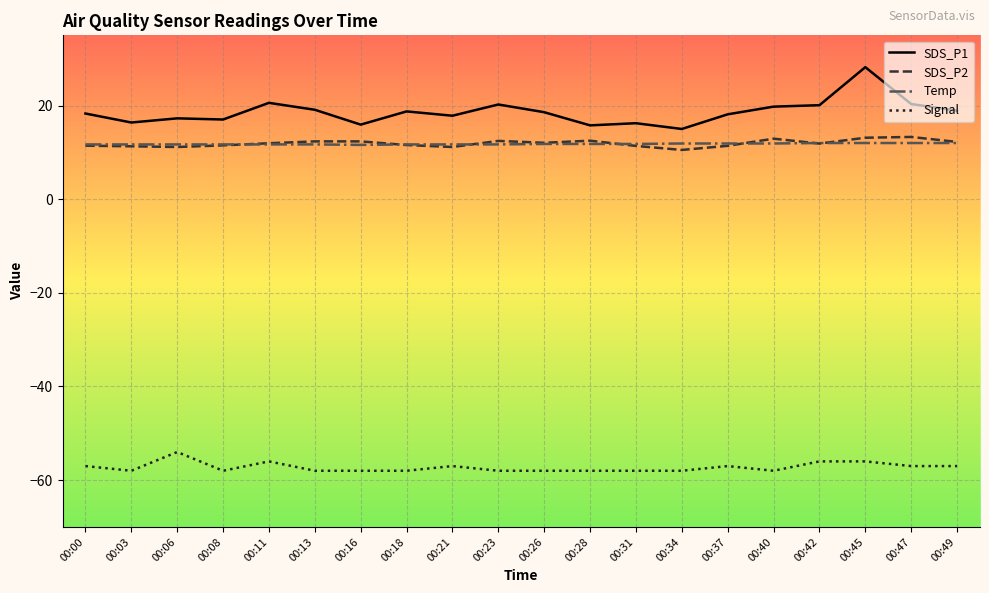

At which category is the sum across all series the highest?

00:45